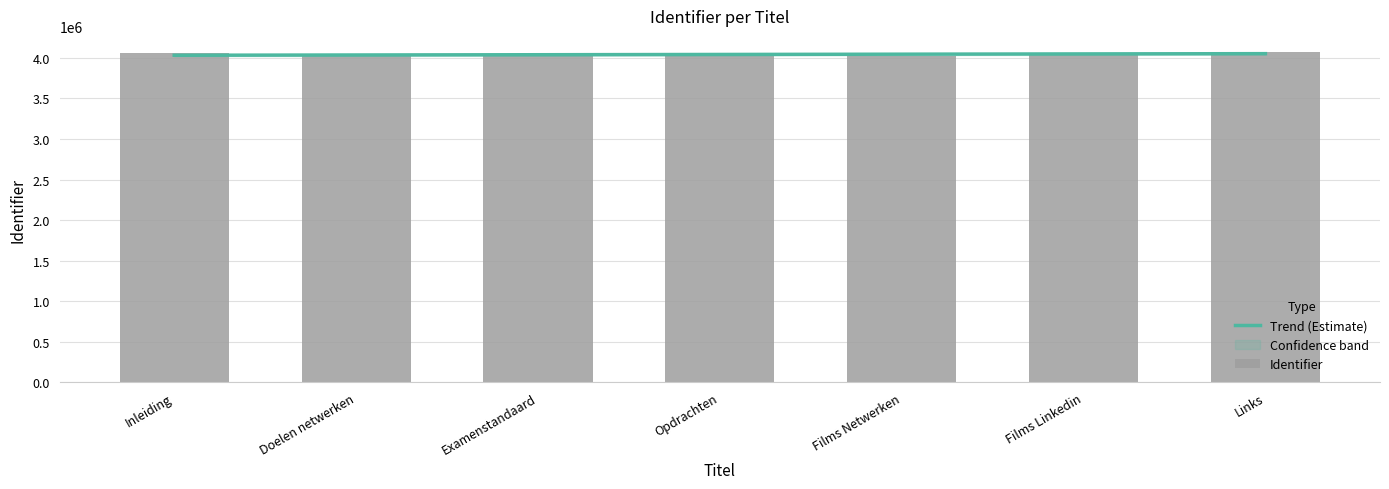

Rank the categories by value from lowest to highest.

Doelen netwerken, Examenstandaard, Opdrachten, Films Netwerken, Inleiding, Films Linkedin, Links